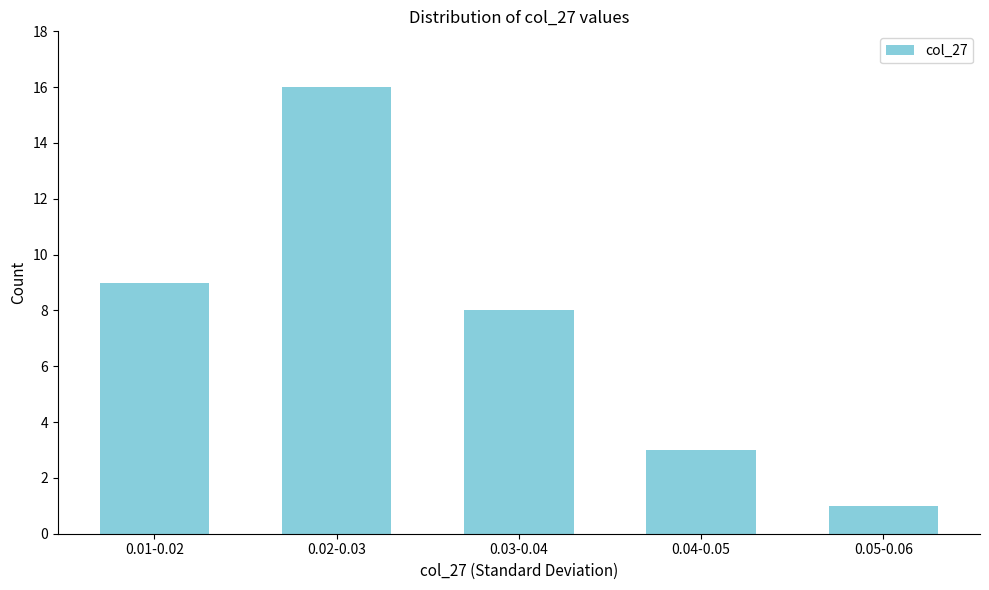

Reading left to right, transcribe all the data shown in this chart.

9	16	8	3	1